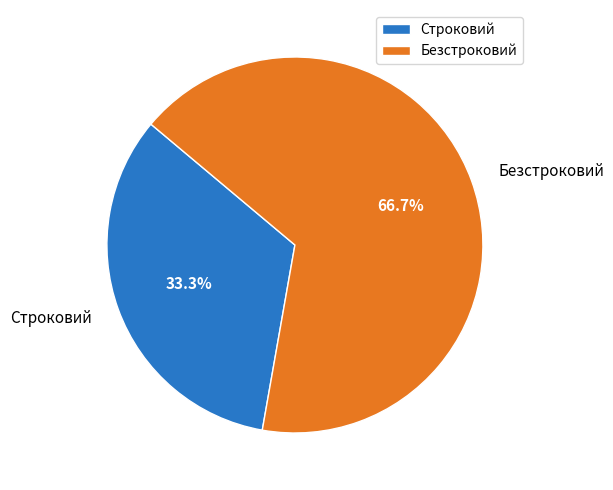

Between Строковий and Безстроковий, which is larger?

Безстроковий